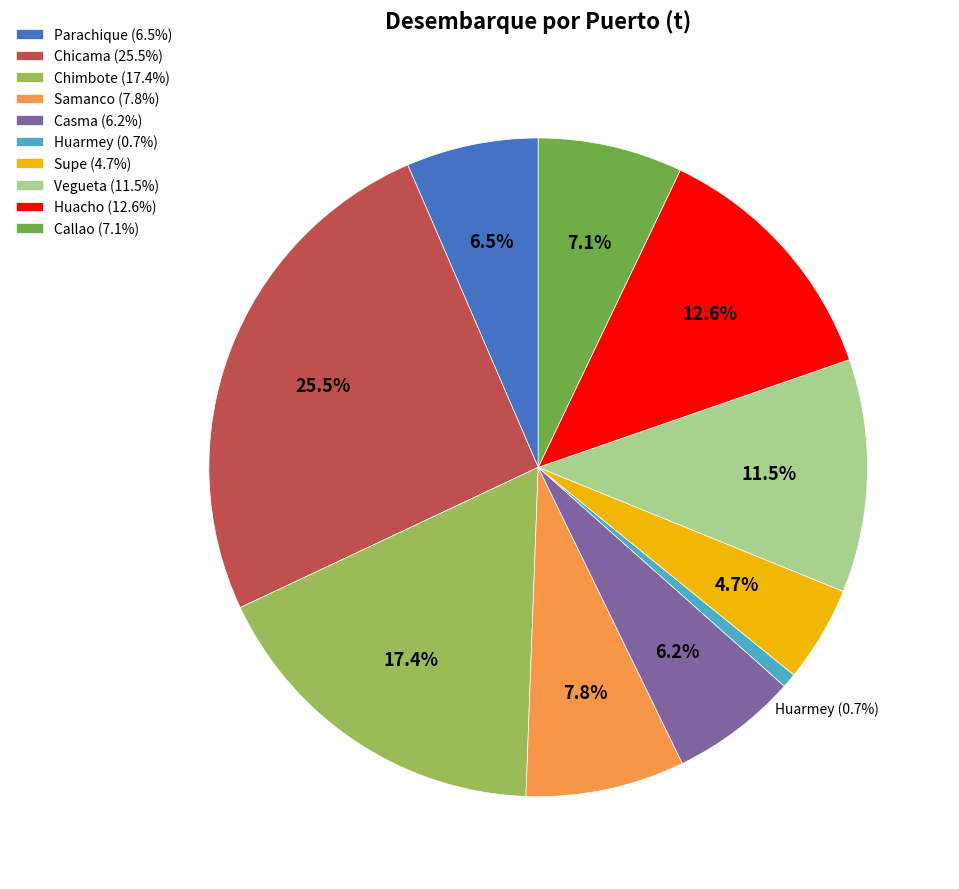

Does any single category account for the majority?

No